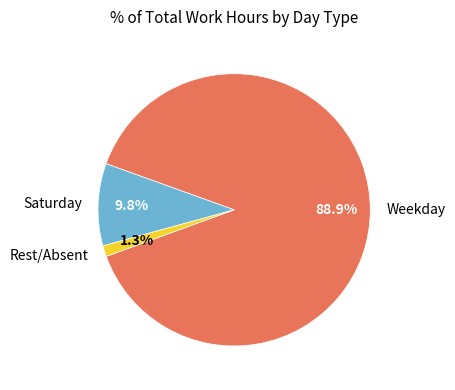

Rank the categories by value from highest to lowest.

Weekday, Saturday, Rest/Absent